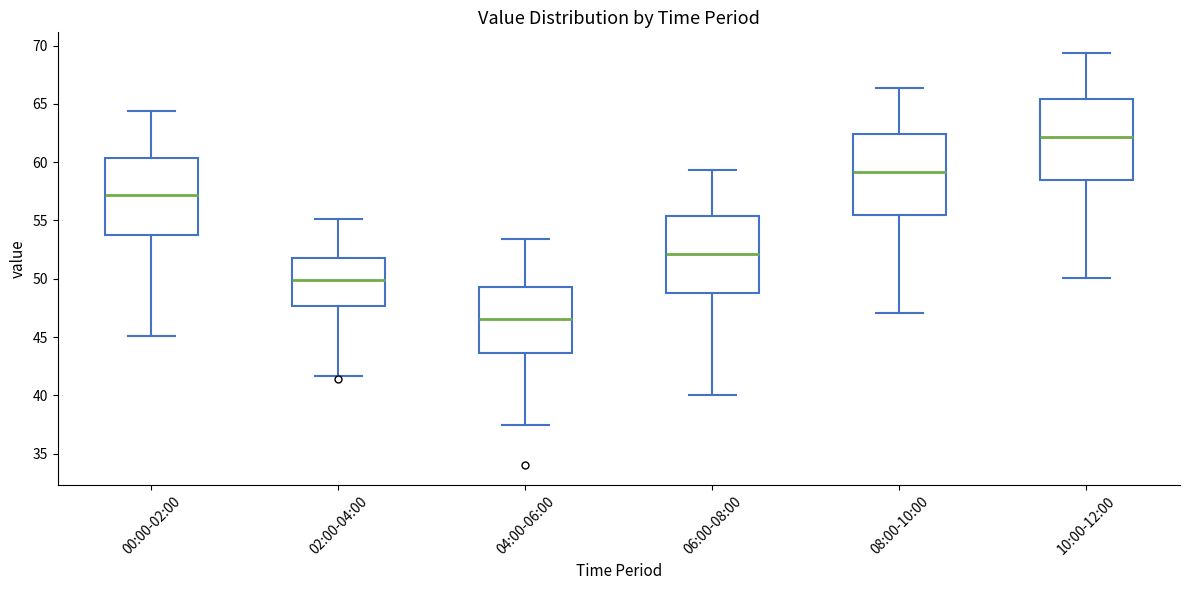

Where is the upper edge of the box for 02:00-04:00 on the y-axis? The values are not printed on the chart, so give them approximately, as read against the axis.

52.0